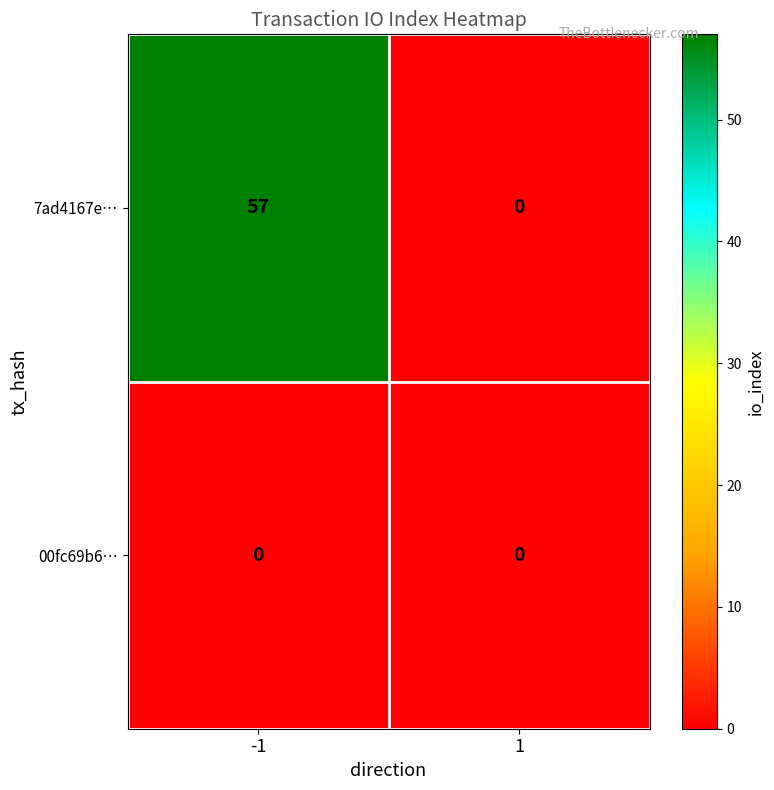

At how many categories does at least one series exceed 21?

1